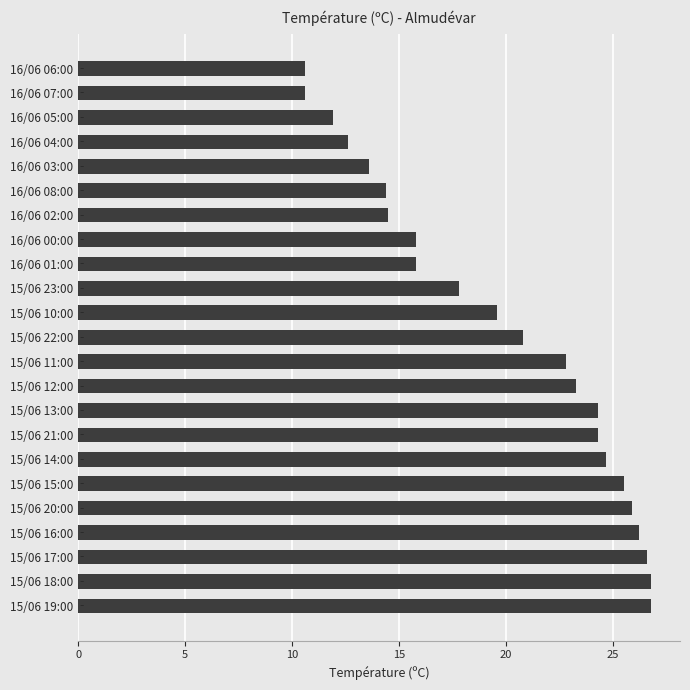

What is the ratio of the value at 16/06 06:00 to the value at 15/06 13:00?

0.4